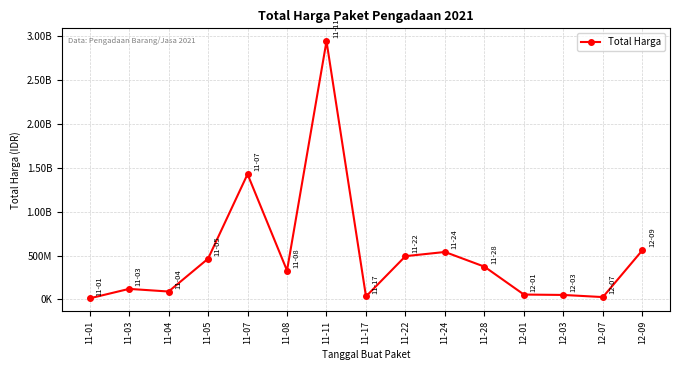

What is the sum of all values?

7518497085